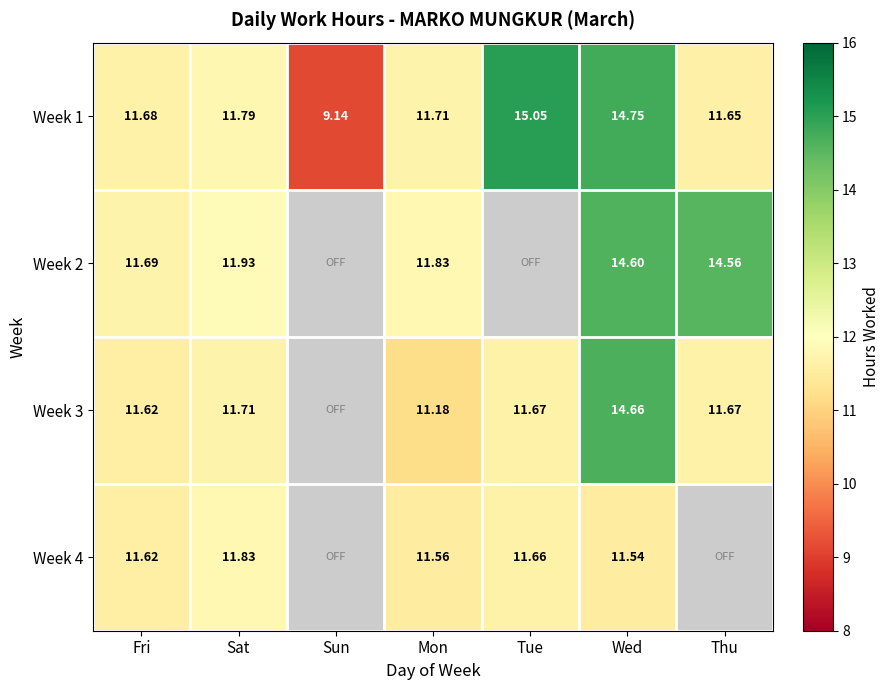

What is the maximum value shown in the chart?

15.1